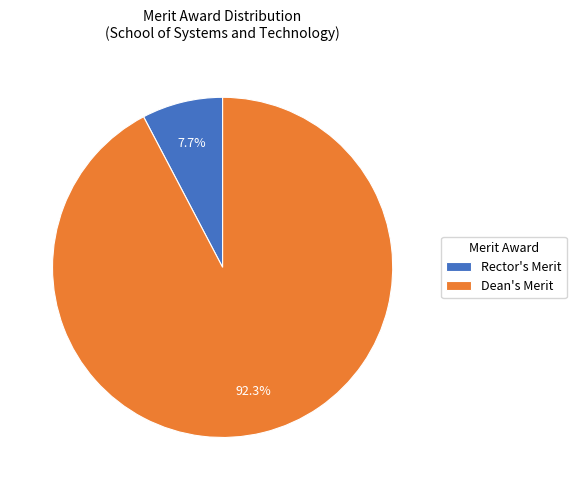

What percentage is the Dean's Merit slice, to the nearest percent?

92%